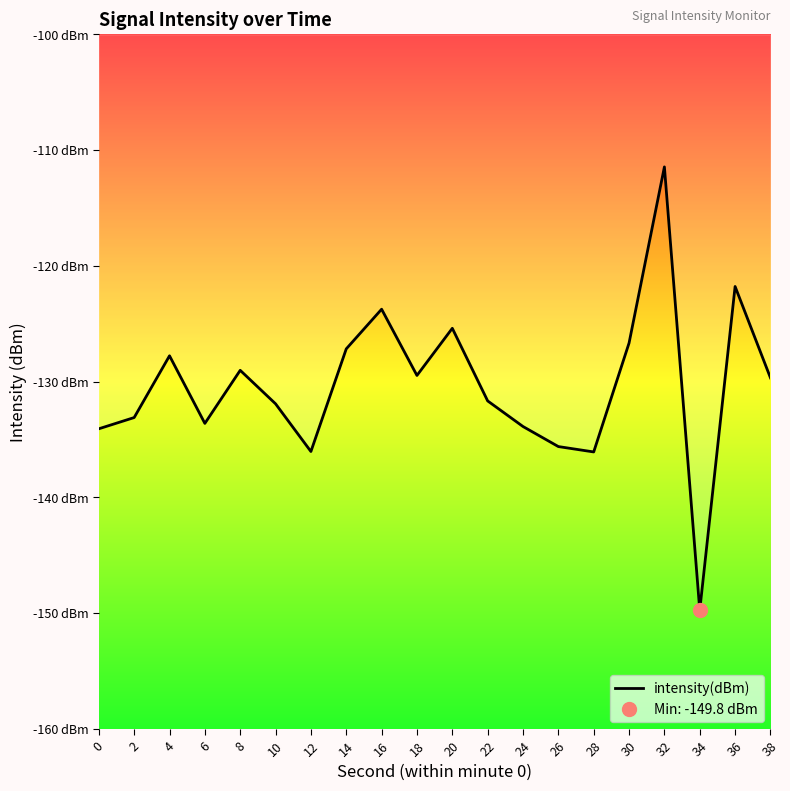

Read the value at 32.

-111.5